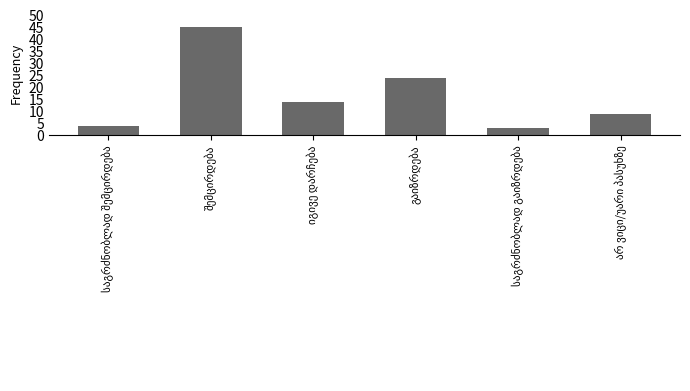

What is the sum of all values?

99